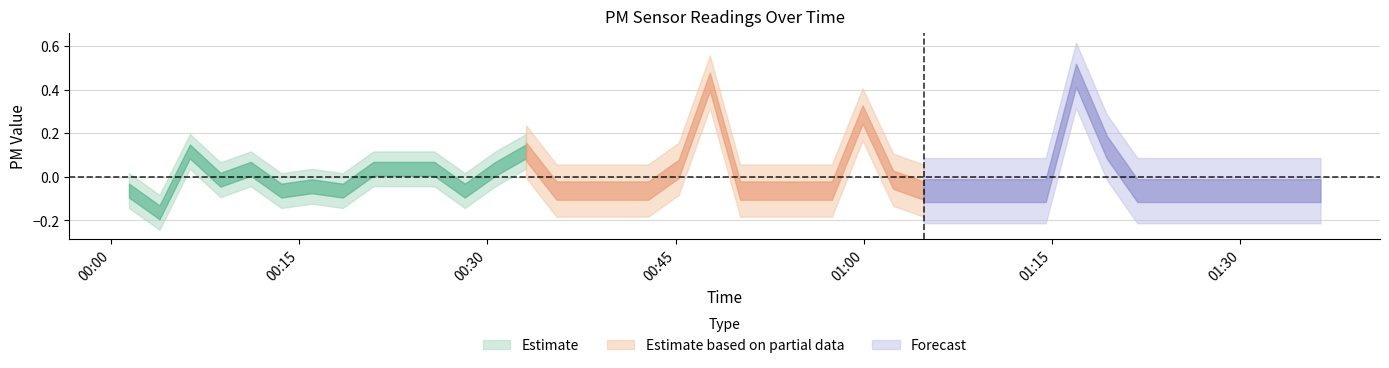

What is the value of the P2_center point at the 27th from the left?

0.2